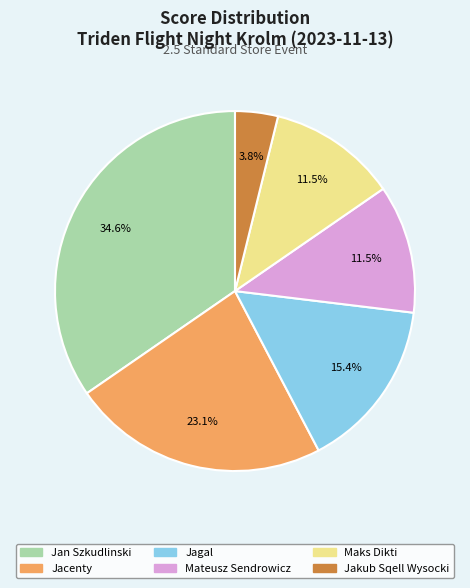

How many segments does this pie chart have?

6